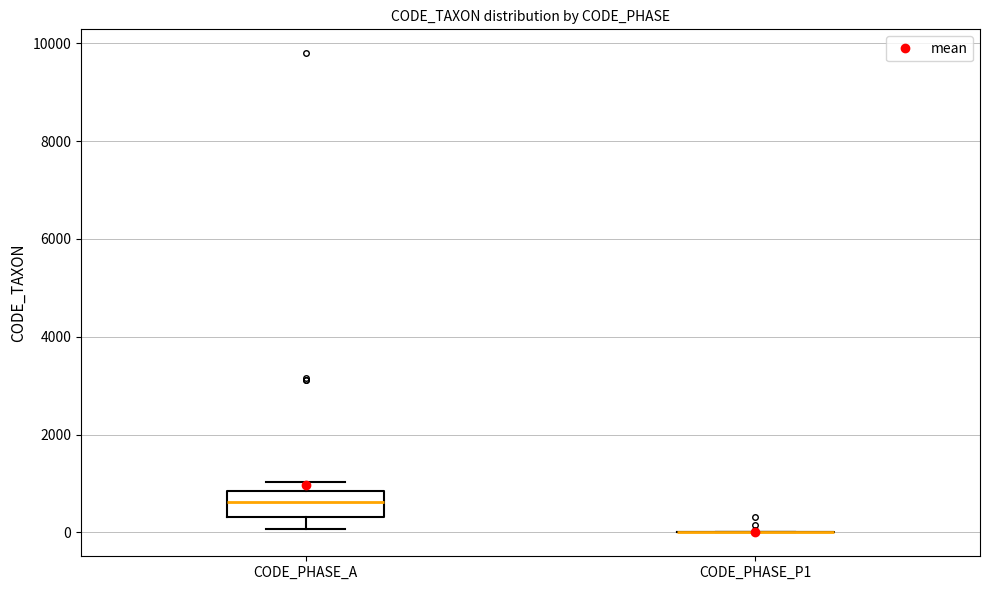

Comparing the boxes themselves (not the whiskers), which one is the tallest?

CODE_PHASE_A